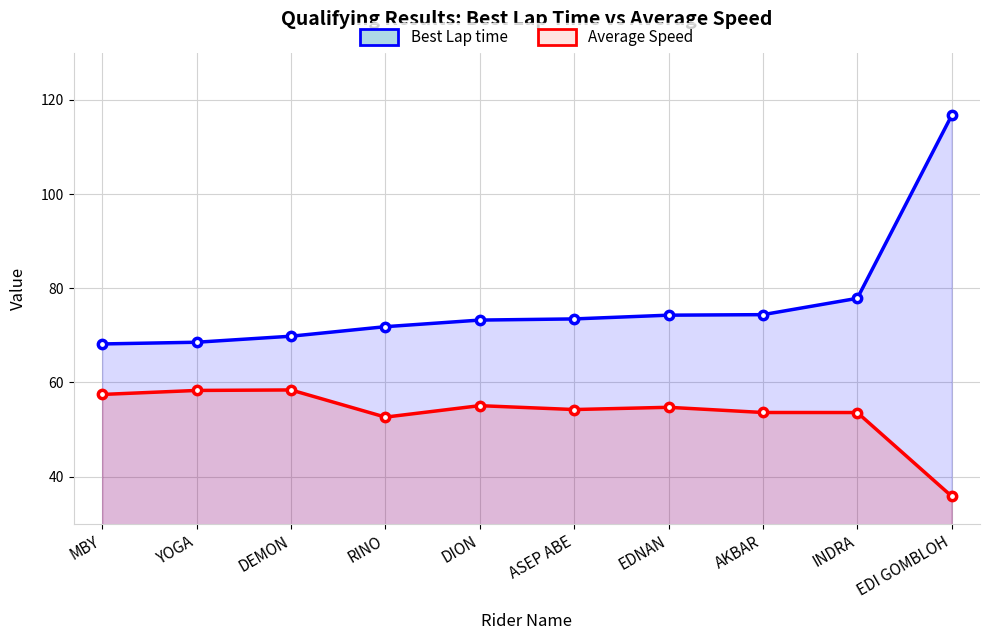

What is the highest value of the Best Lap time series?

116.7